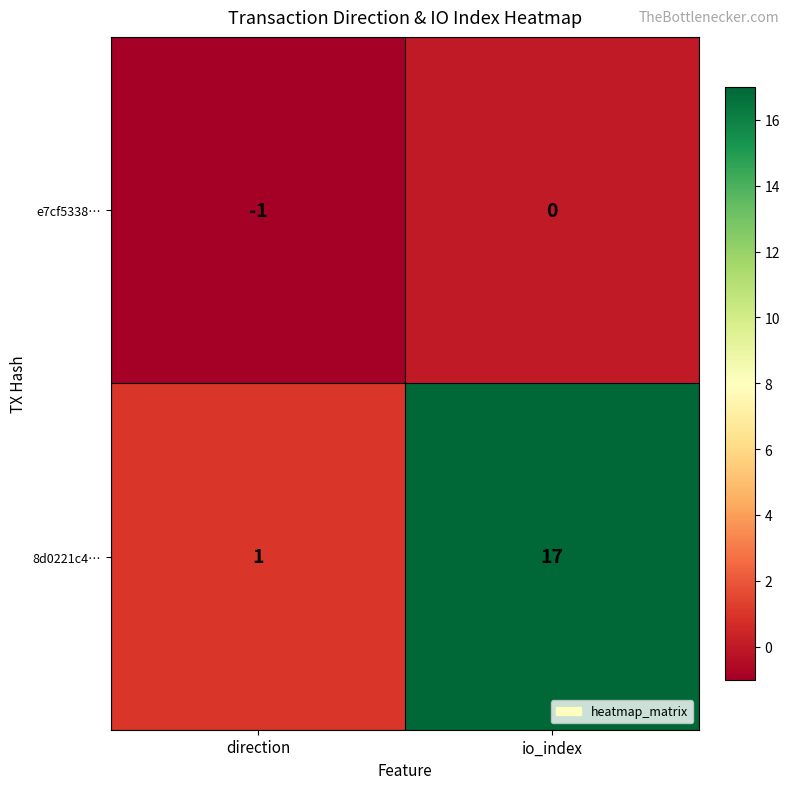

Where is 8d0221c4… nearest to the value 9?

direction